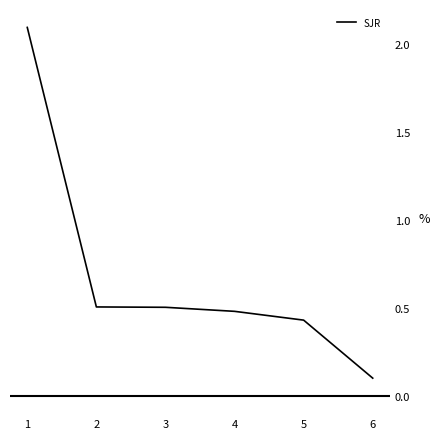

Does the chart have visible grid lines?

No